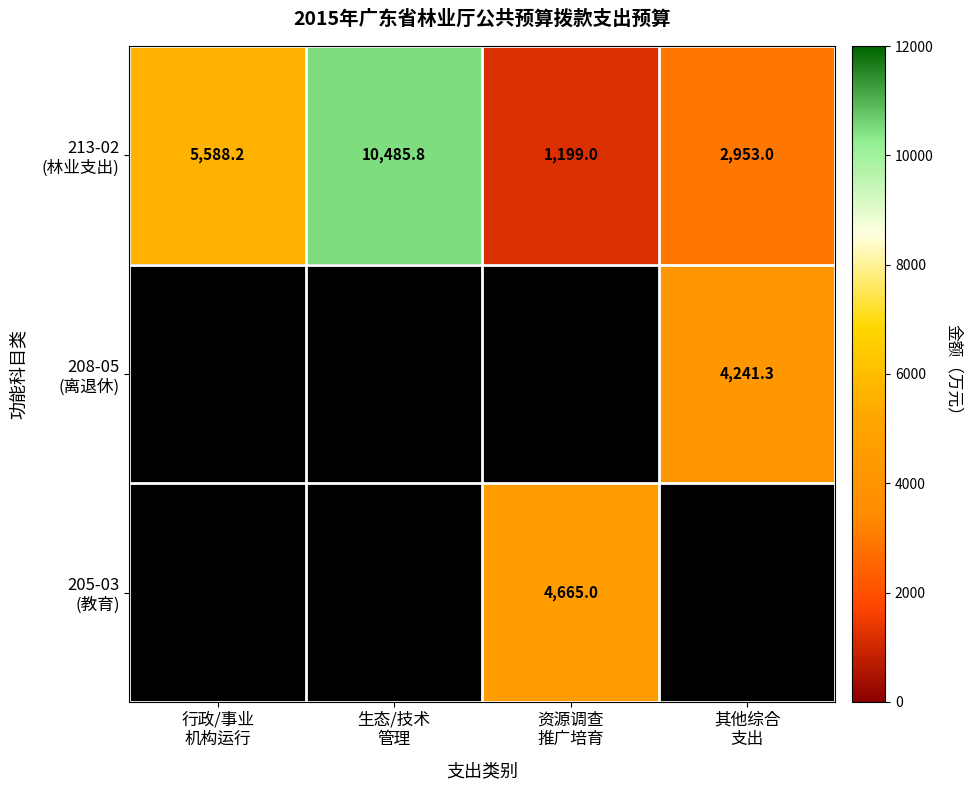

Which series has the largest total across all categories?

213-02 (林业支出)